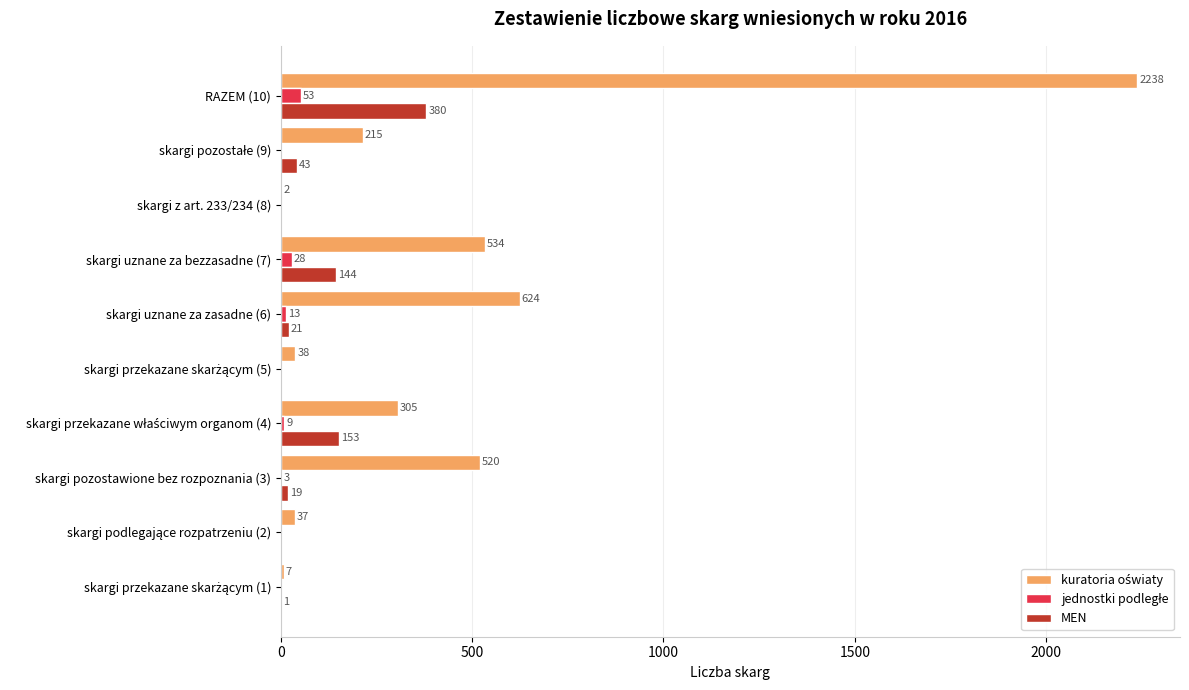

Count the number of data series in this chart.

3